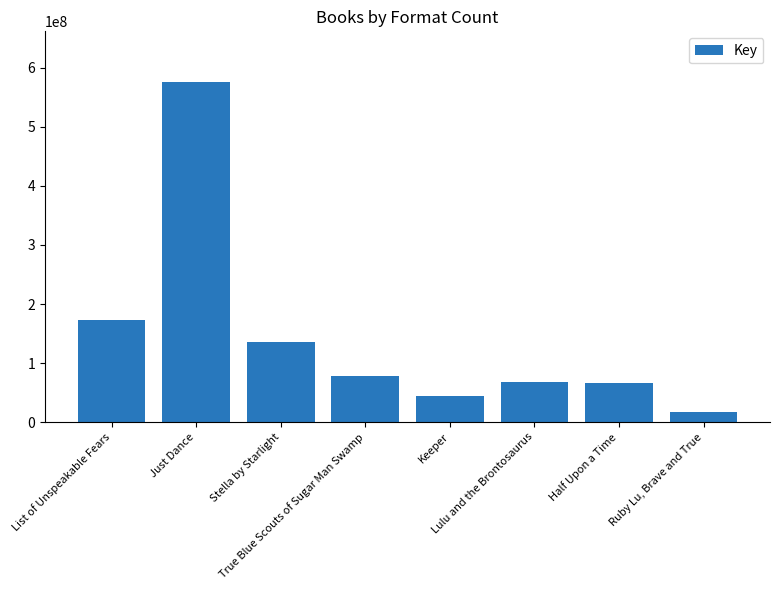

What is the label of the 1st bar from the left?

List of Unspeakable Fears